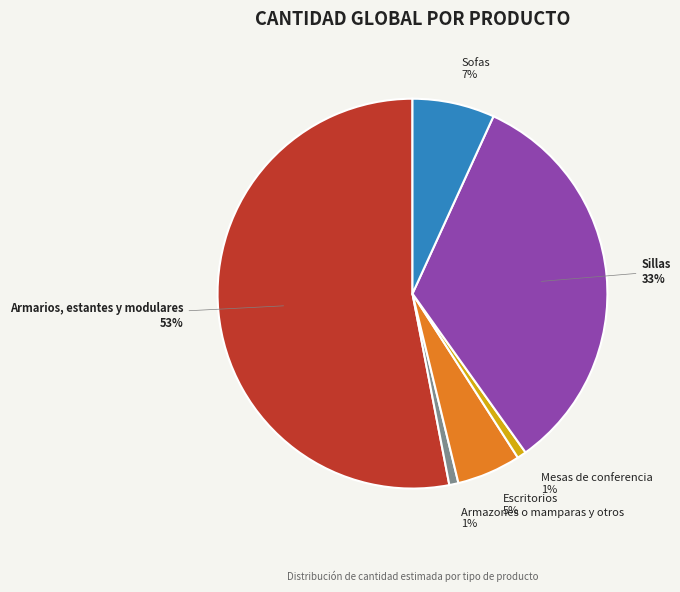

True or false: Mesas de conferencia accounts for 11% of the total.

False